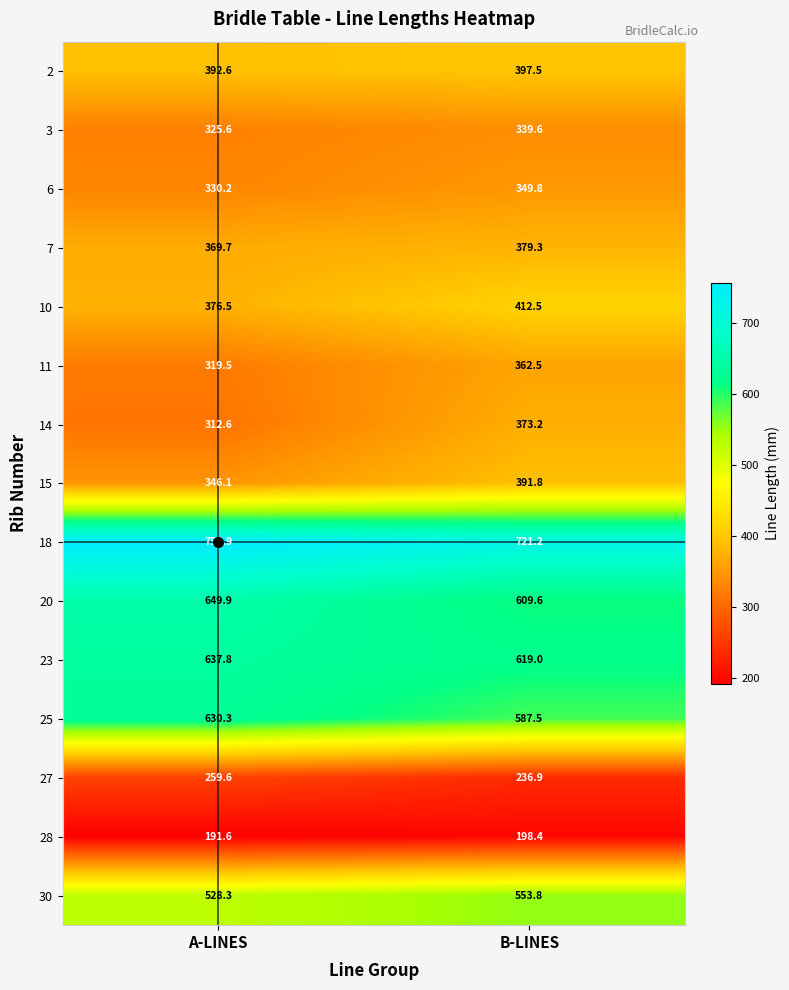

What is the maximum value shown in the chart?

755.9